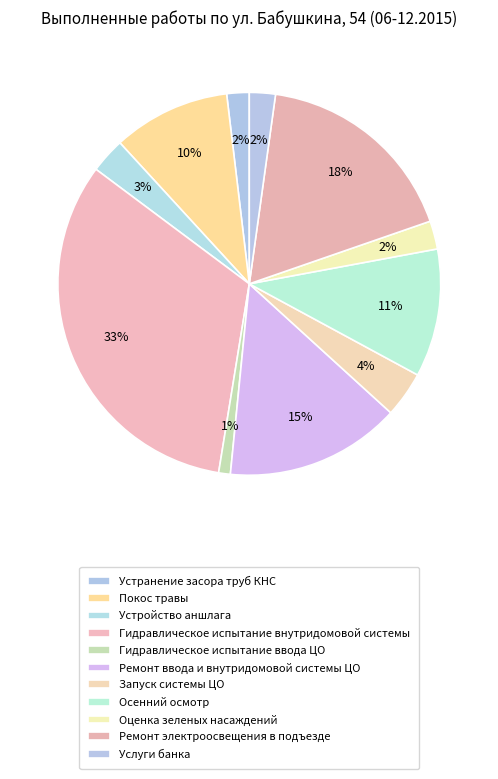

Is the sum of Запуск системы ЦО and Покос травы greater than half?

No